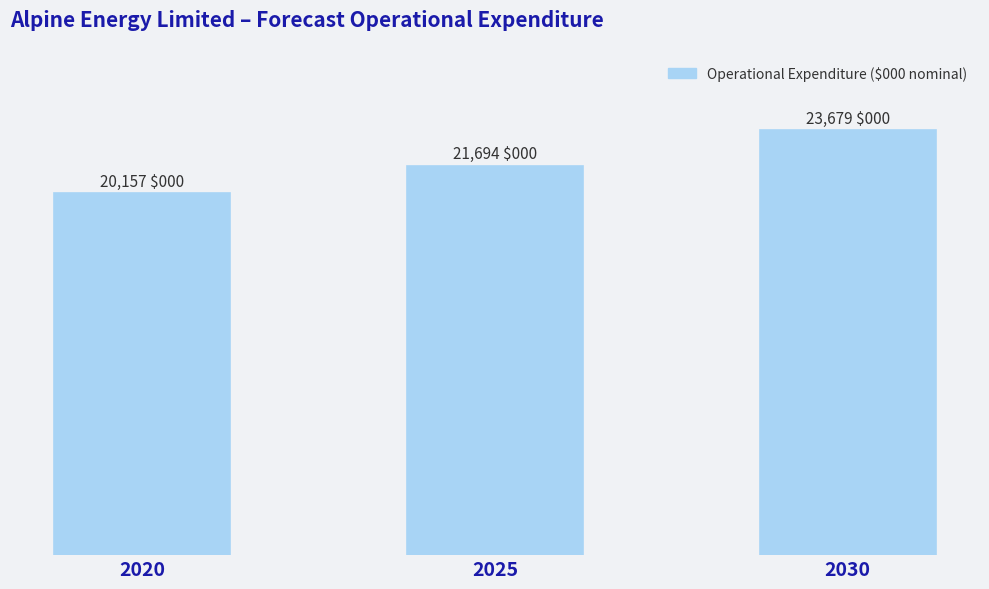

Reading left to right, what are all the values shown in this chart?

2020=20157.0	2025=21693.6	2030=23678.8